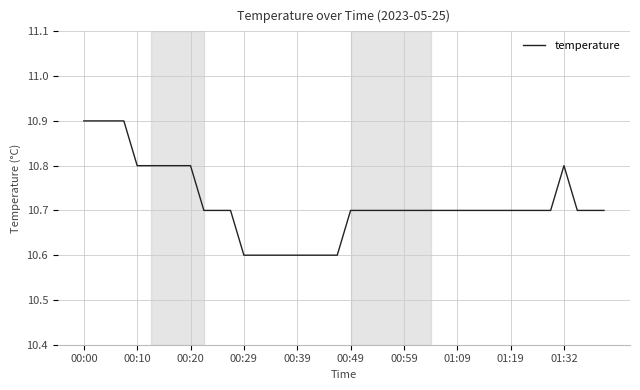

What is the smallest value displayed?

10.6